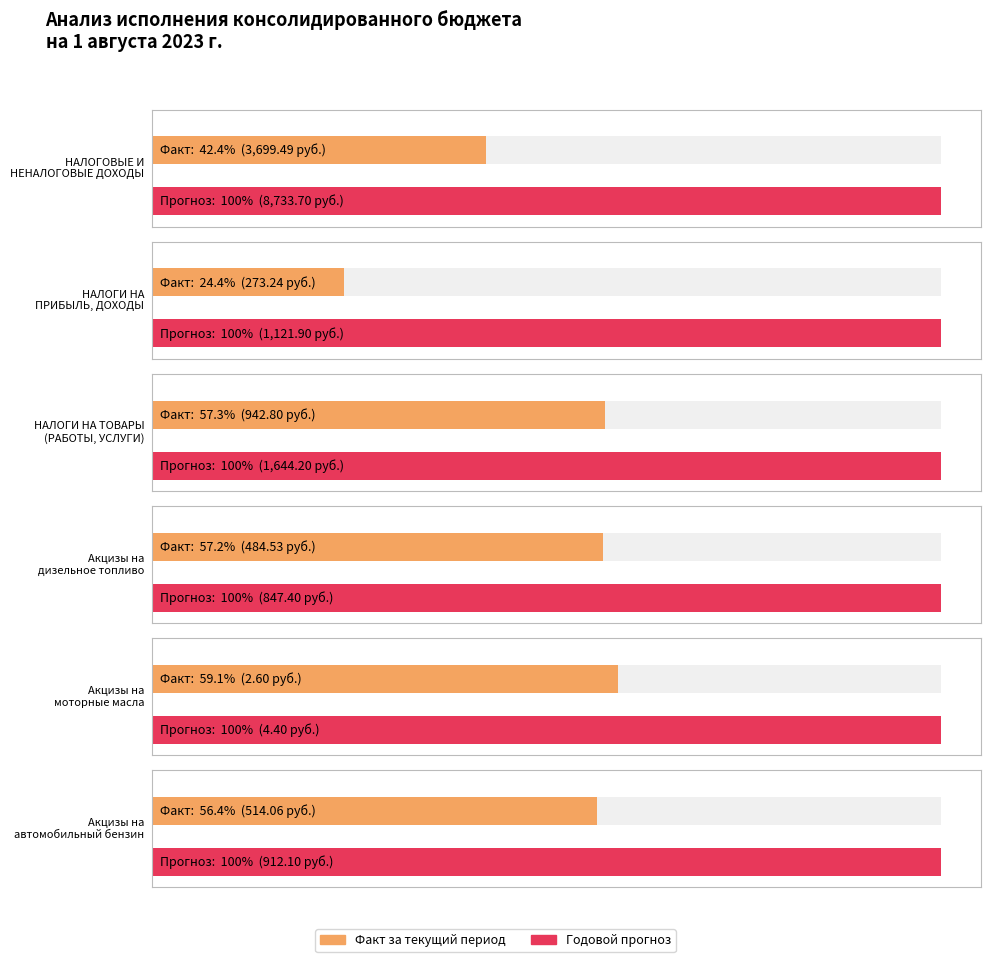

Where is Факт за текущий период nearest to the value 1851?

НАЛОГИ НА ТОВАРЫ
(РАБОТЫ, УСЛУГИ)